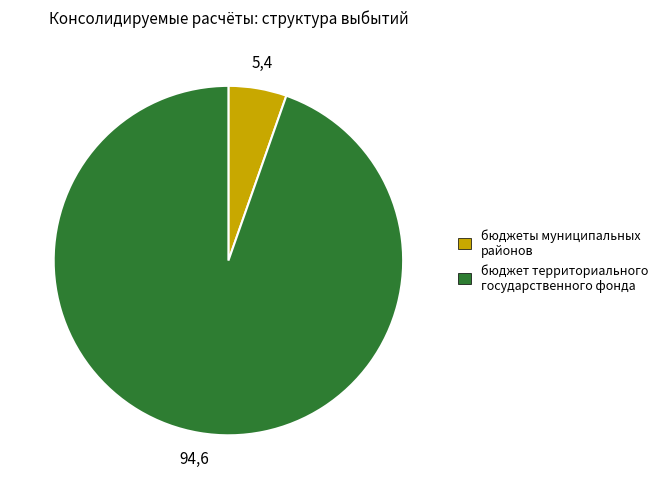

Combined, do бюджеты муниципальных районов and бюджет территориального государственного фонда account for over 50%?

Yes